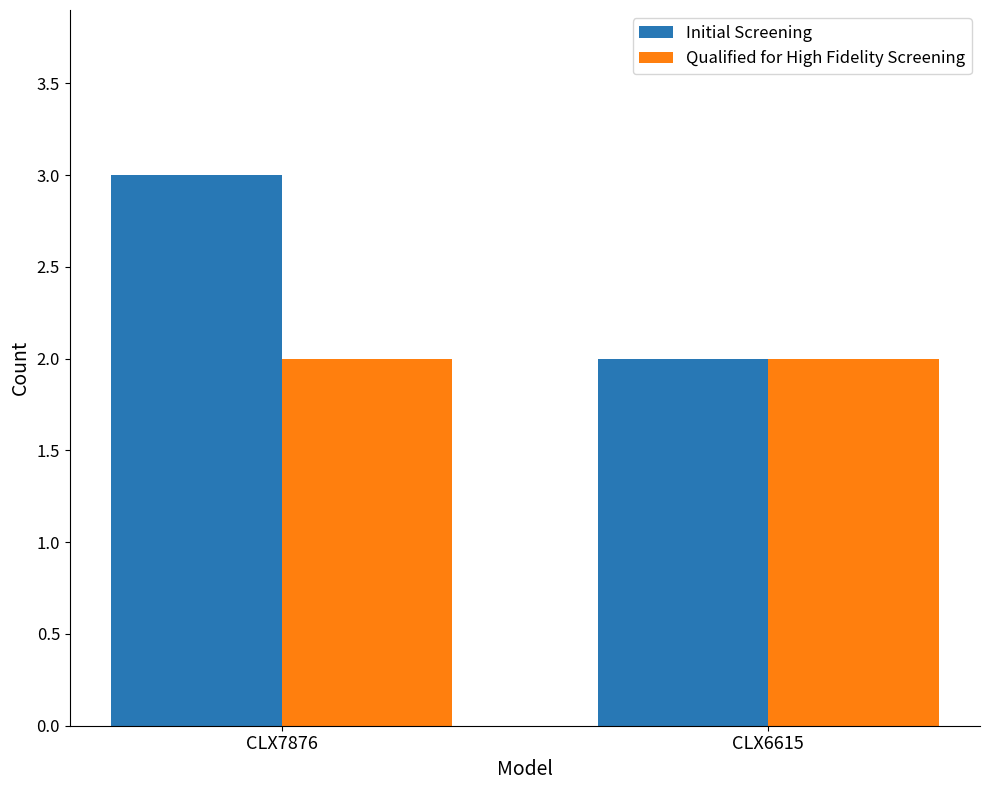

Between CLX7876 and CLX6615, which series saw the biggest shift?

Initial Screening